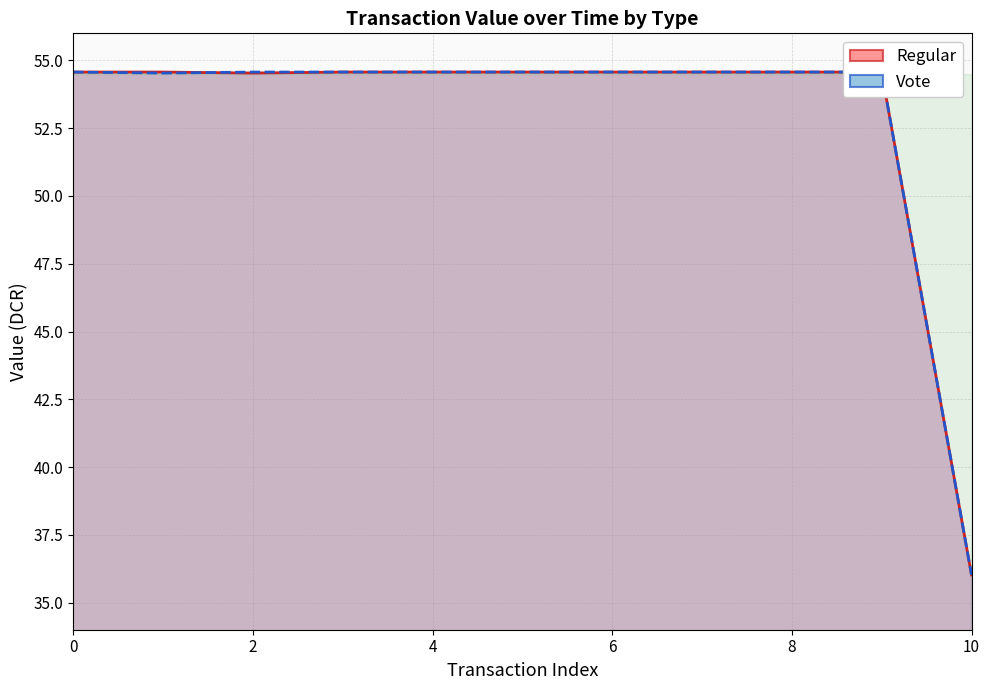

What is the difference between the maximum and minimum values in the Vote series?

18.5